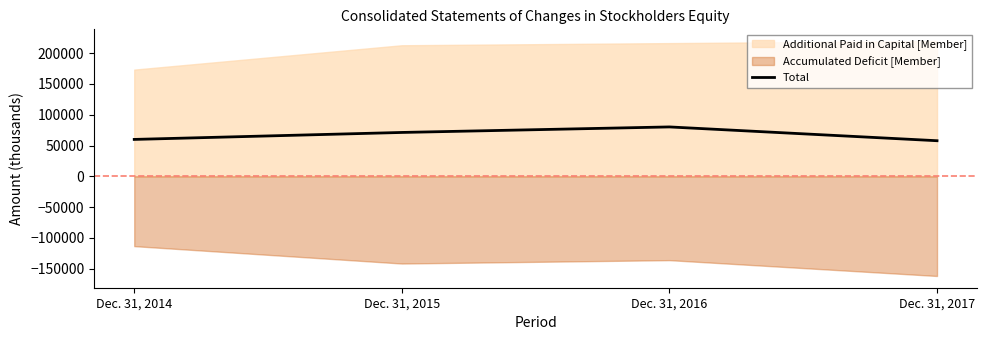

Which label corresponds to the smallest value in the chart?

Dec. 31, 2017